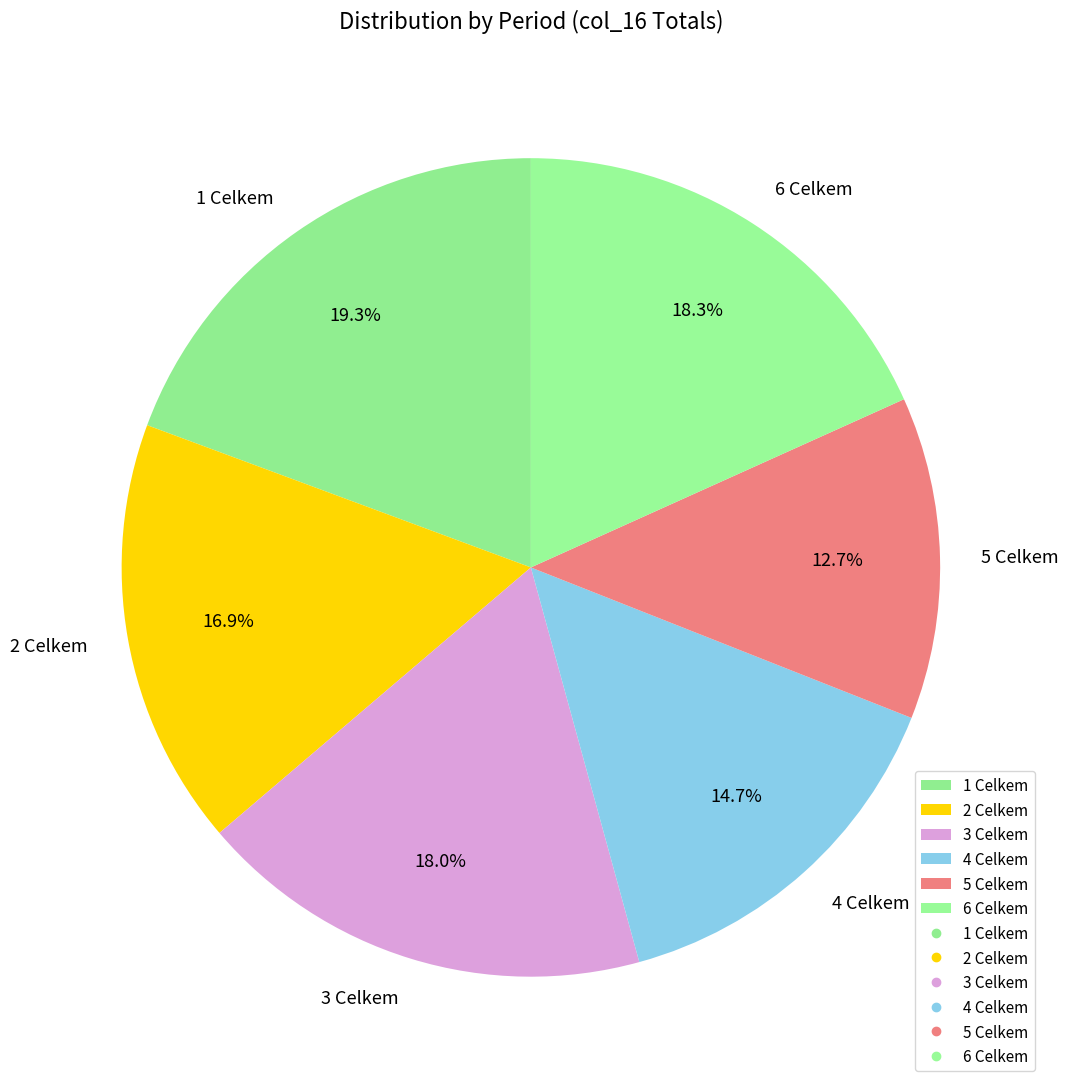

To the nearest percent, what is the combined percentage of 4 Celkem and 3 Celkem?

33%